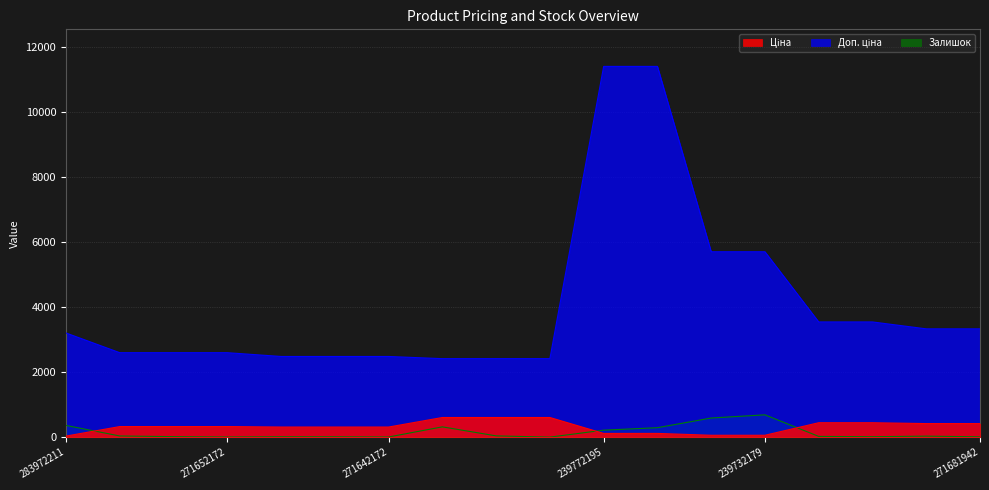

Rank the series at 271652173 from highest to lowest value.

Доп. ціна, Ціна, Залишок